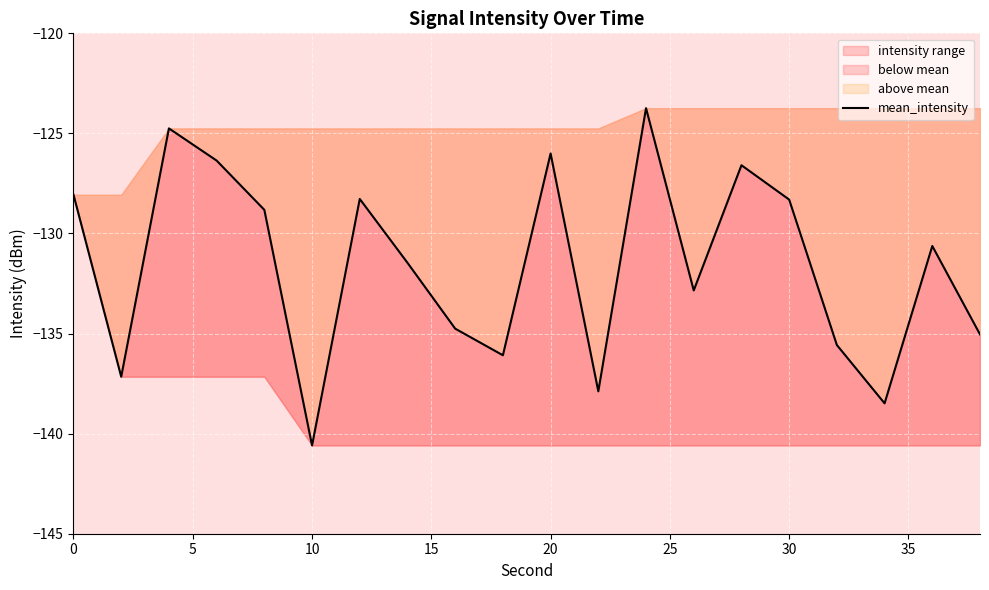

Count the number of categories in the chart.

20